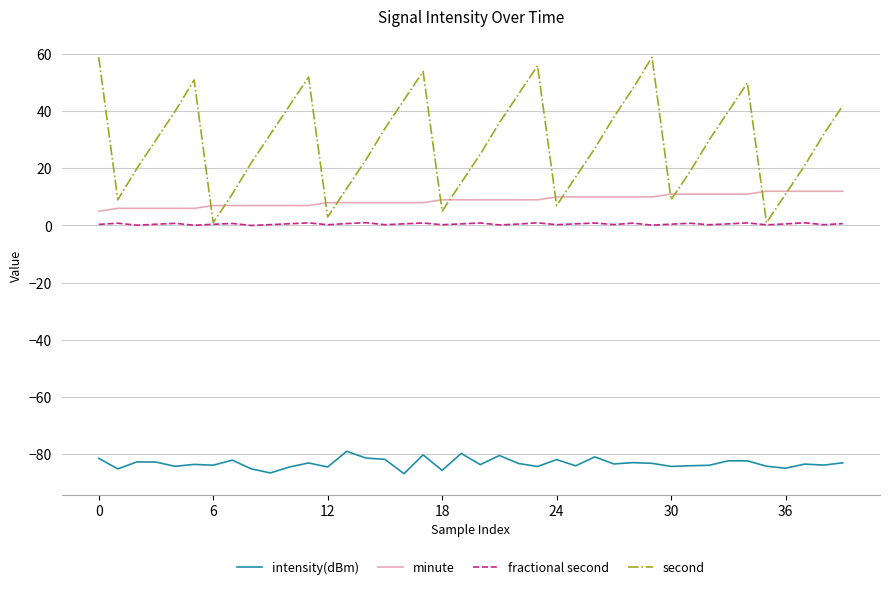

Which series has the largest total across all categories?

second